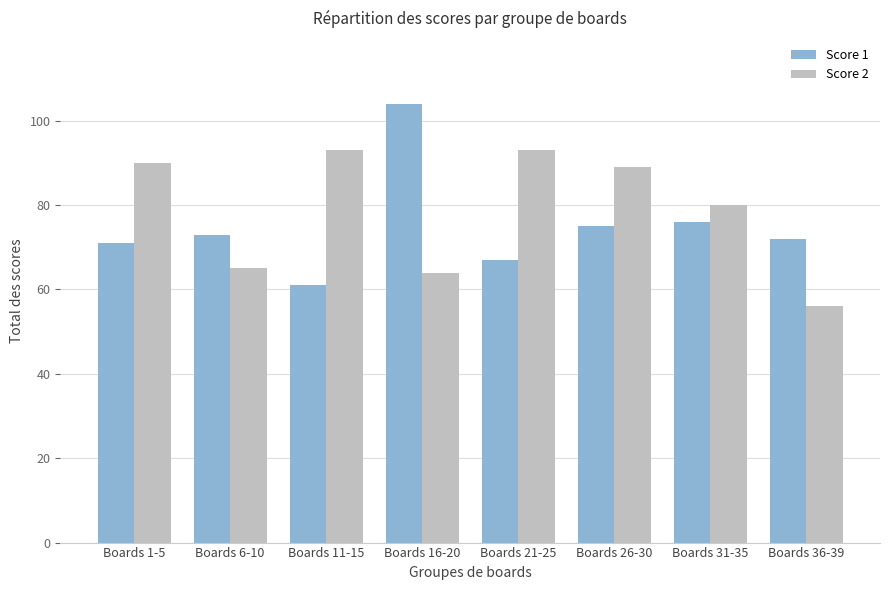

What is the total value across all series at Boards 36-39?

128